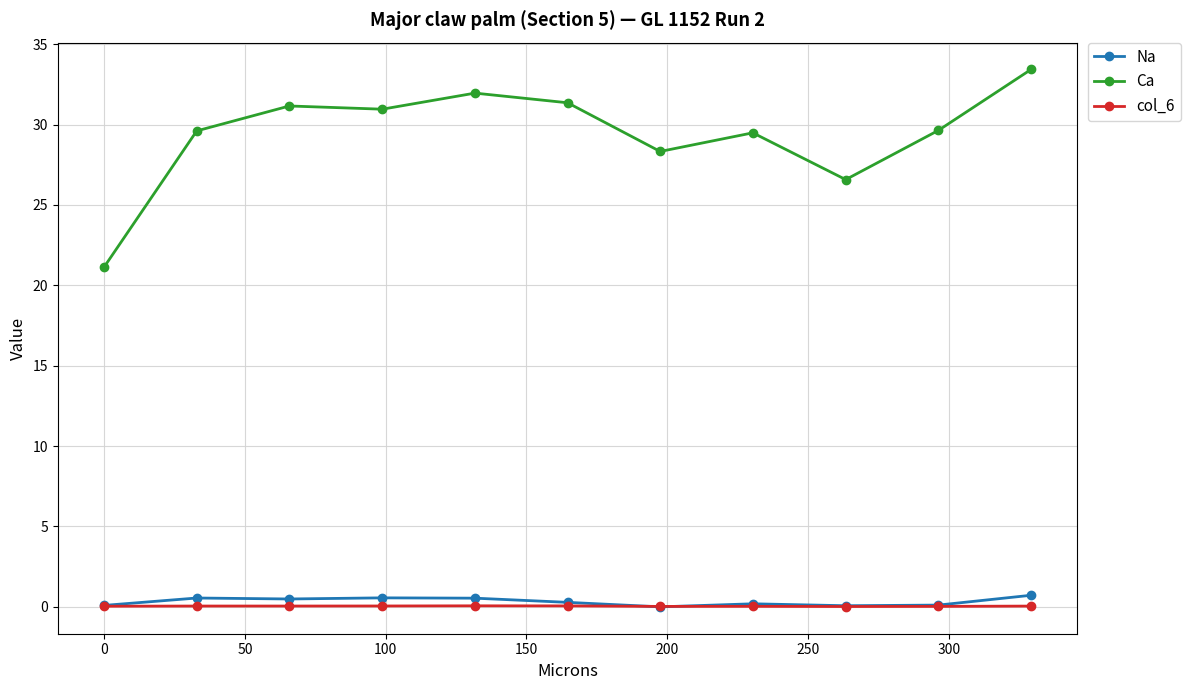

What is the greatest value displayed?

33.4